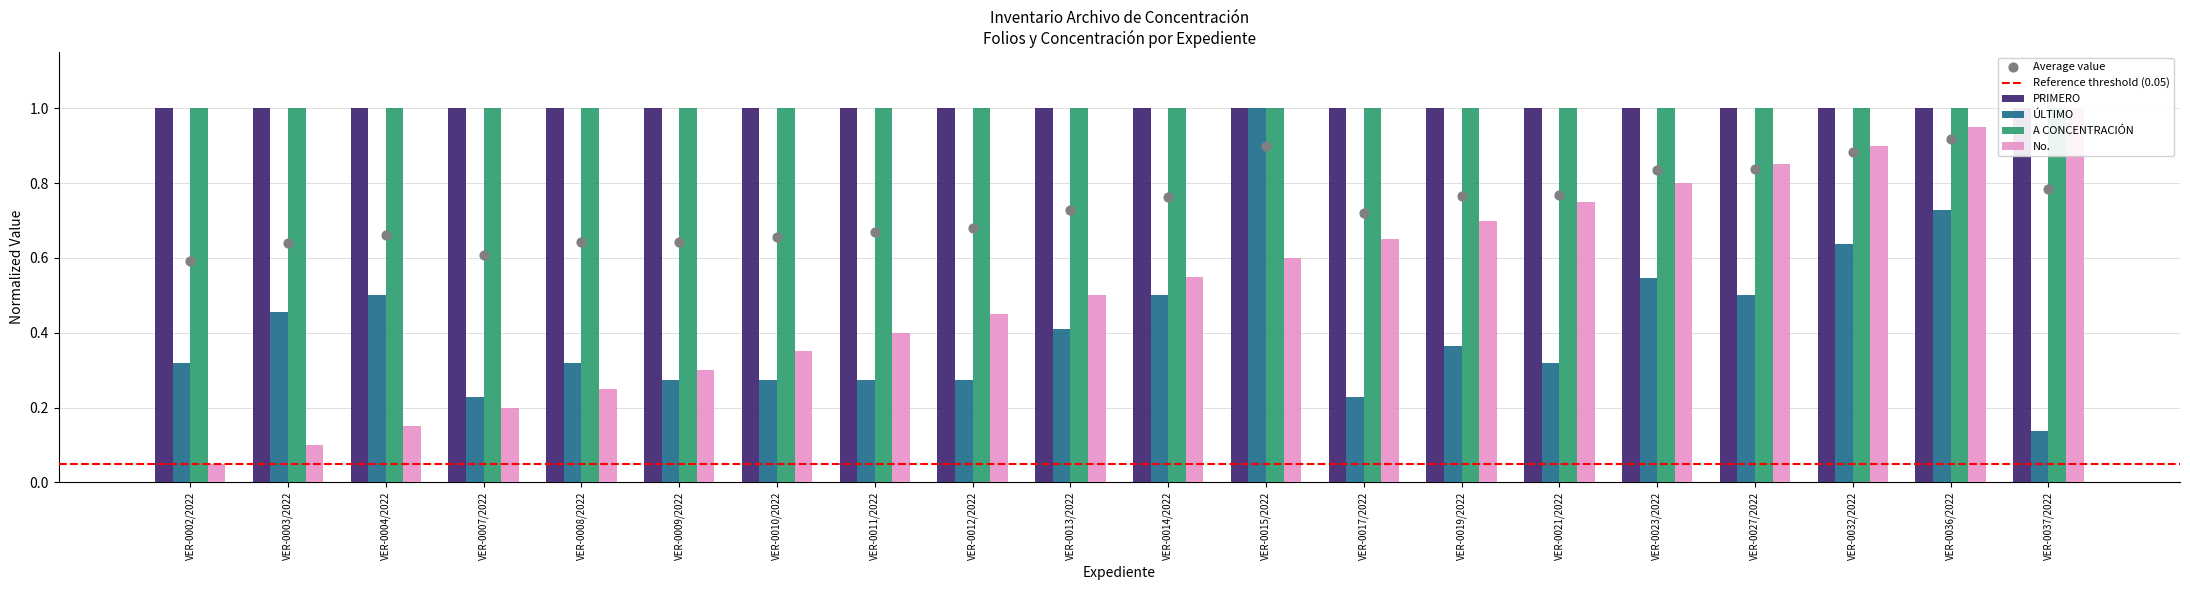

Which series reaches the minimum Y coordinate?

No.